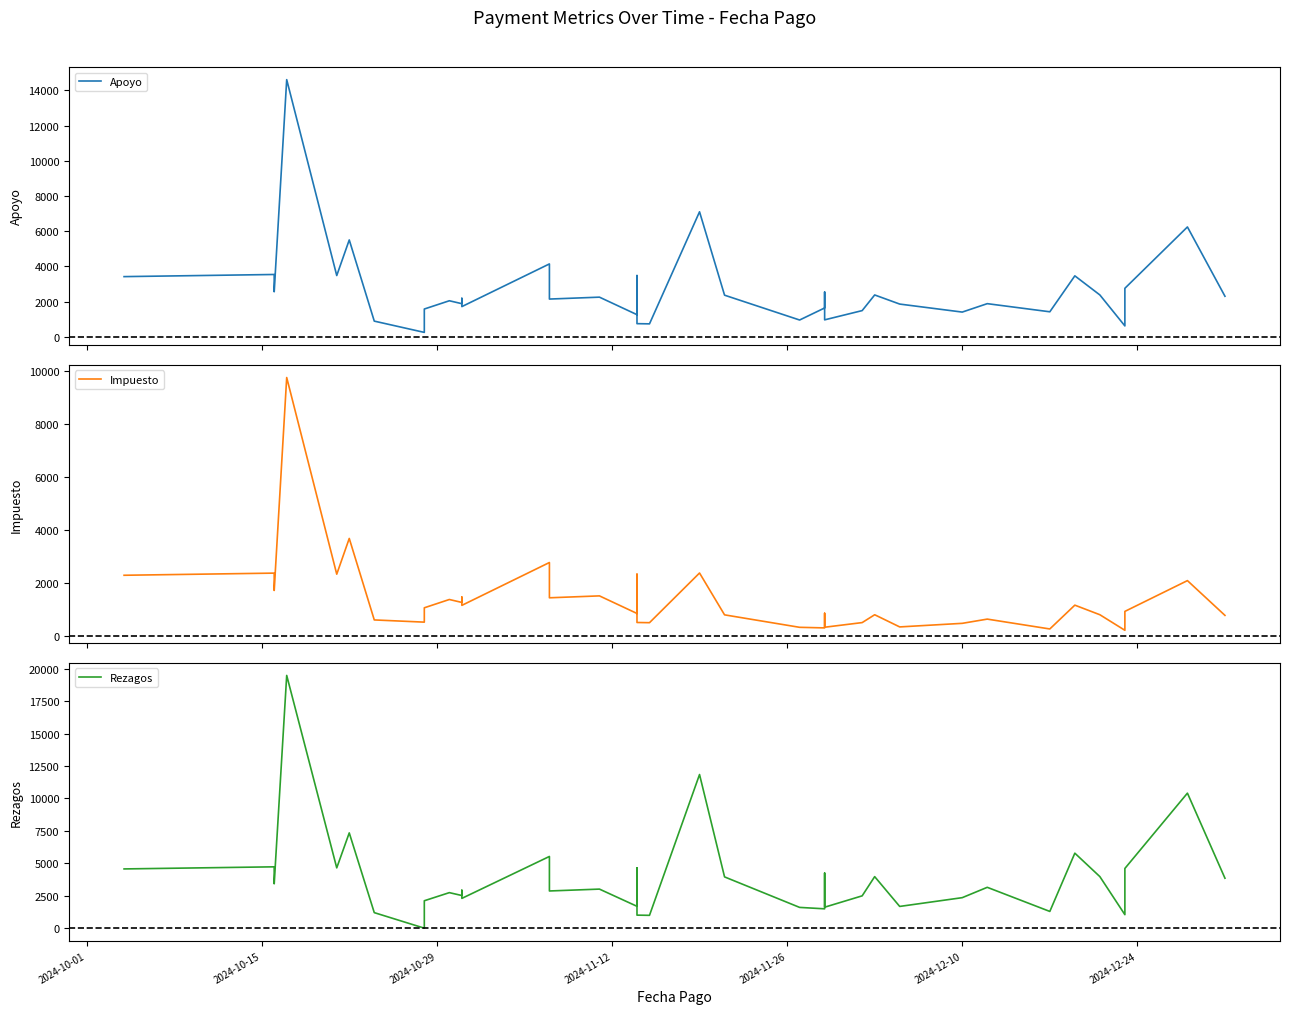

How many values in the Rezagos series exceed 2922?

20